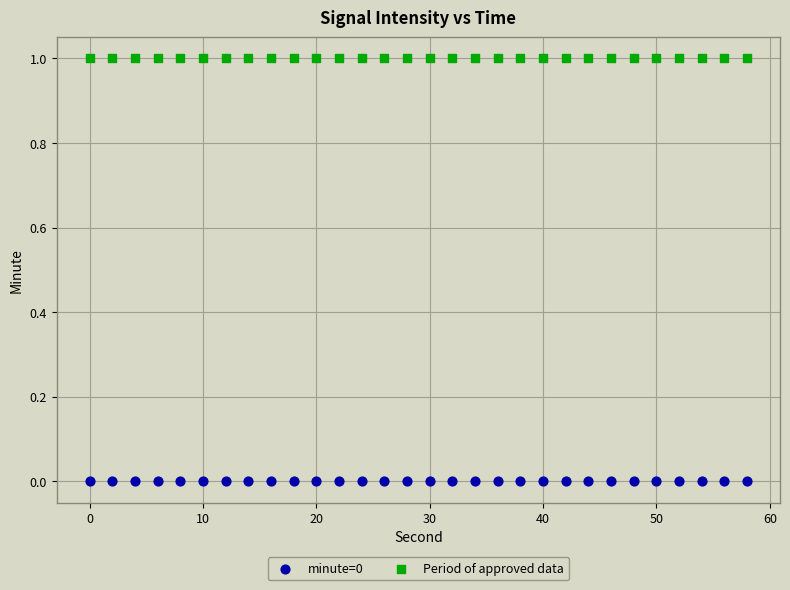

Which series contains the highest Y value?

Period of approved data